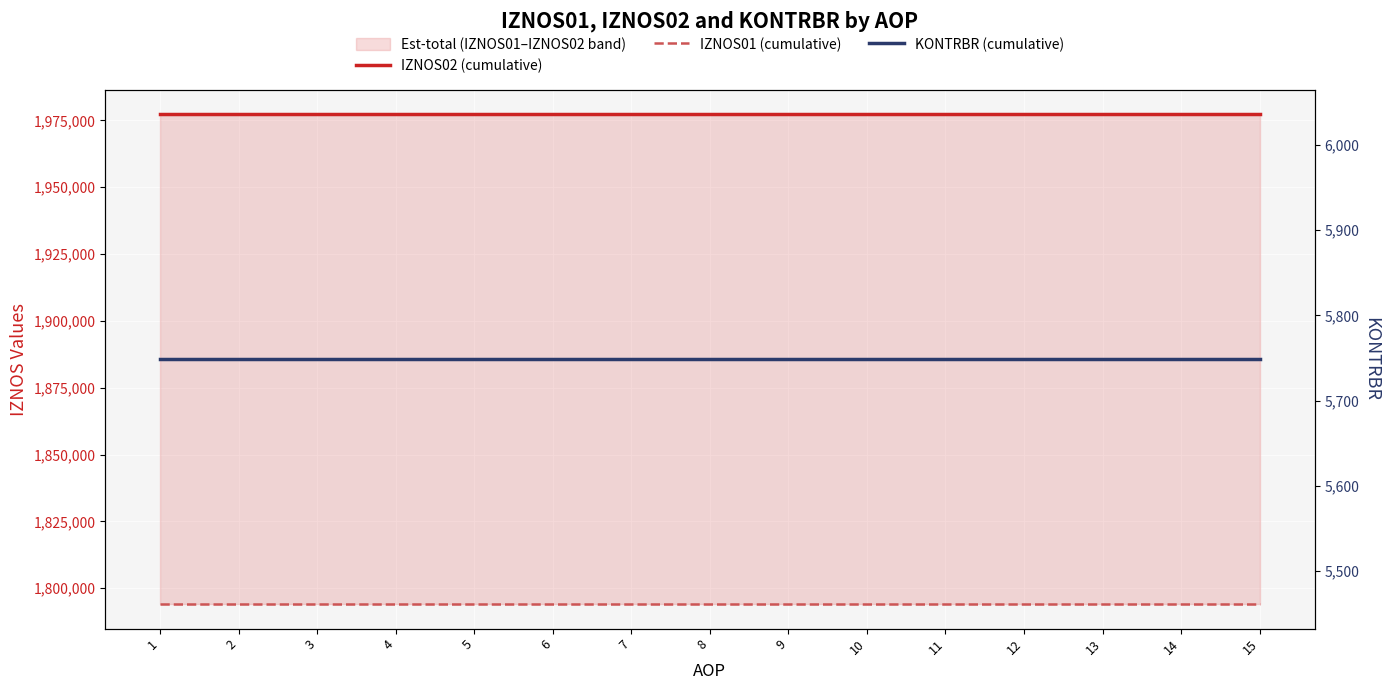

What is the total value across all series at 9?

3777200.9